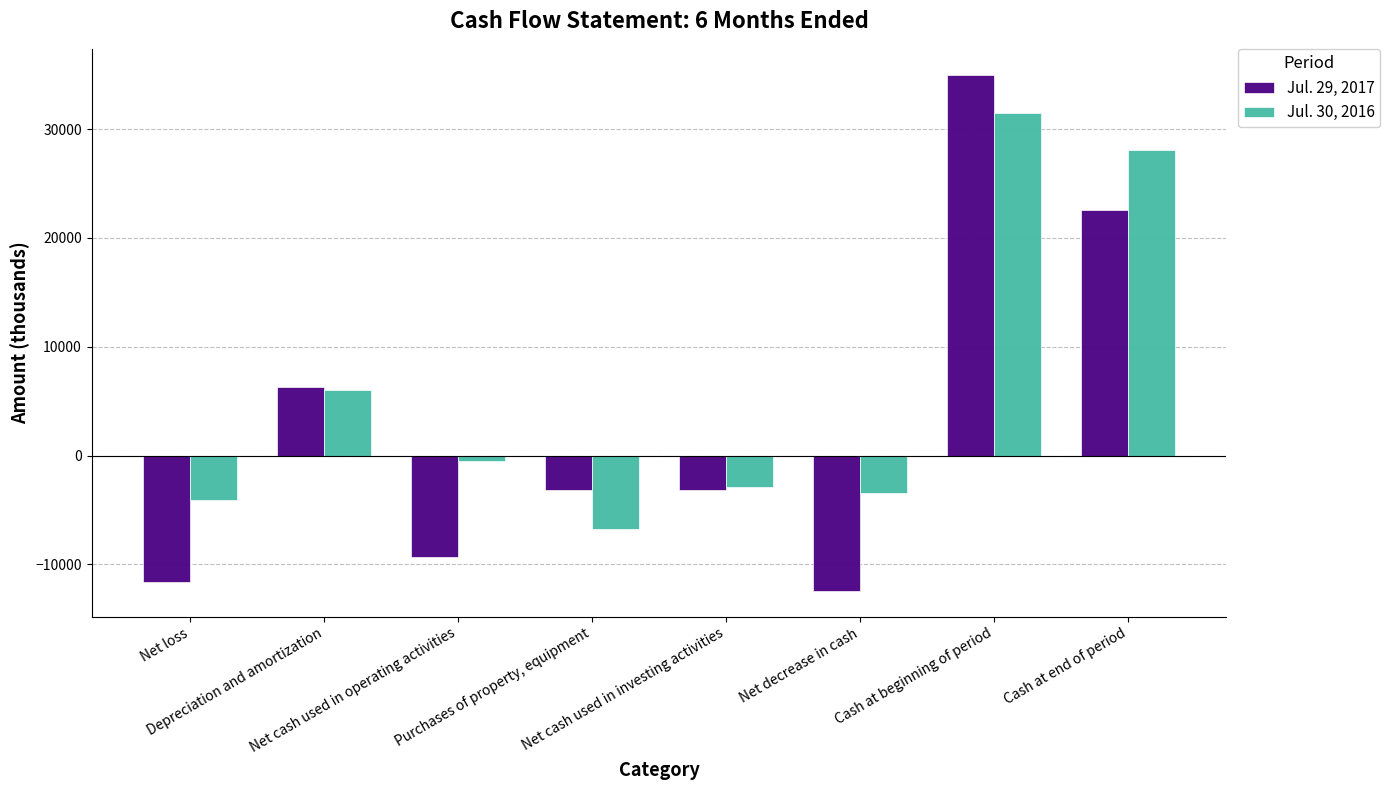

Is the value of Jul. 29, 2017 at Purchases of property, equipment greater than the value of Jul. 30, 2016 at Cash at end of period?

No